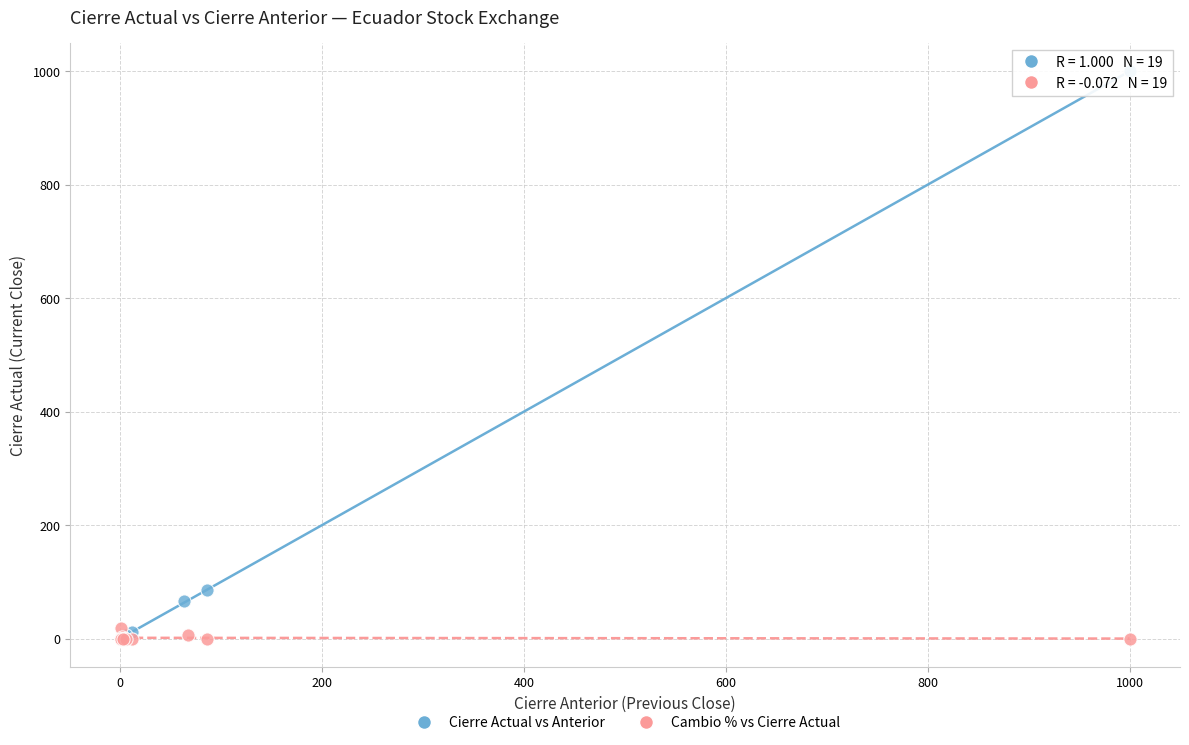

Which series has the widest spread of Y values?

Cierre Actual vs Anterior